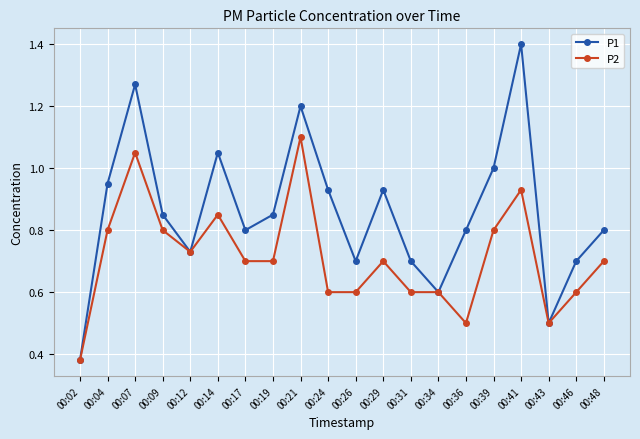

The value of P2 at 00:21 is 1.1. True or false?

True